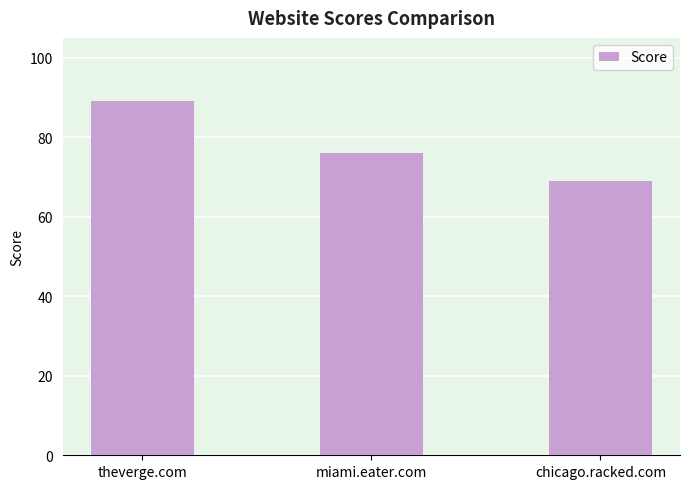

Which has a higher value, chicago.racked.com or theverge.com?

theverge.com